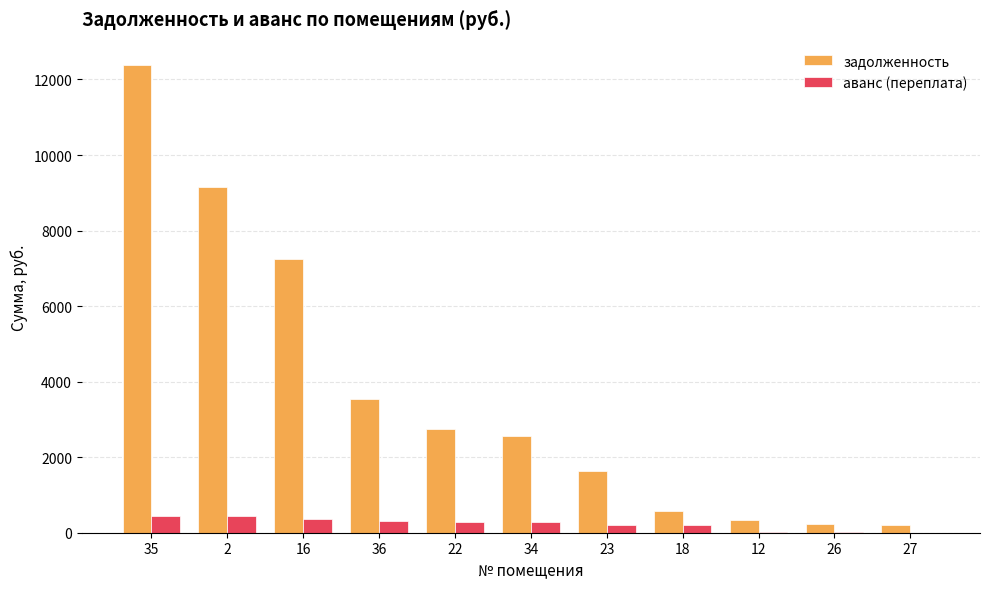

Between 23 and 27, which series saw the biggest shift?

задолженность